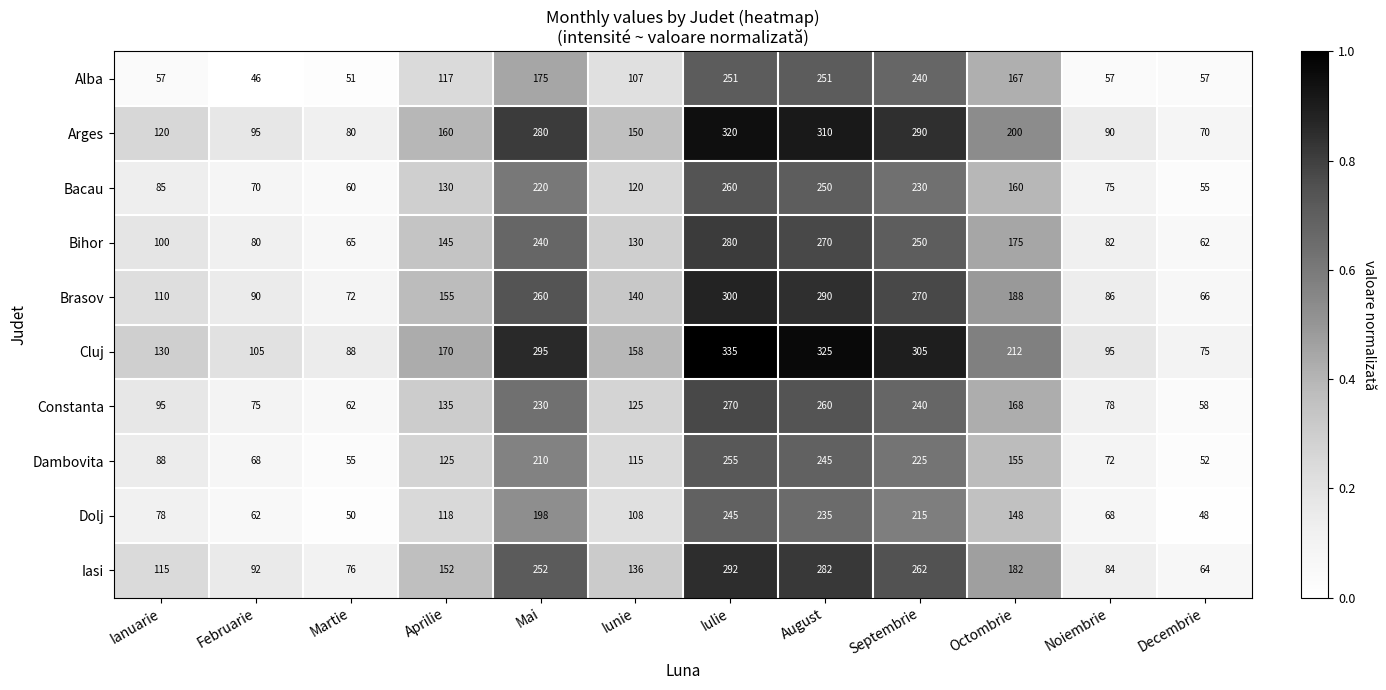

Between Ianuarie and Martie, which series saw the biggest shift?

Cluj